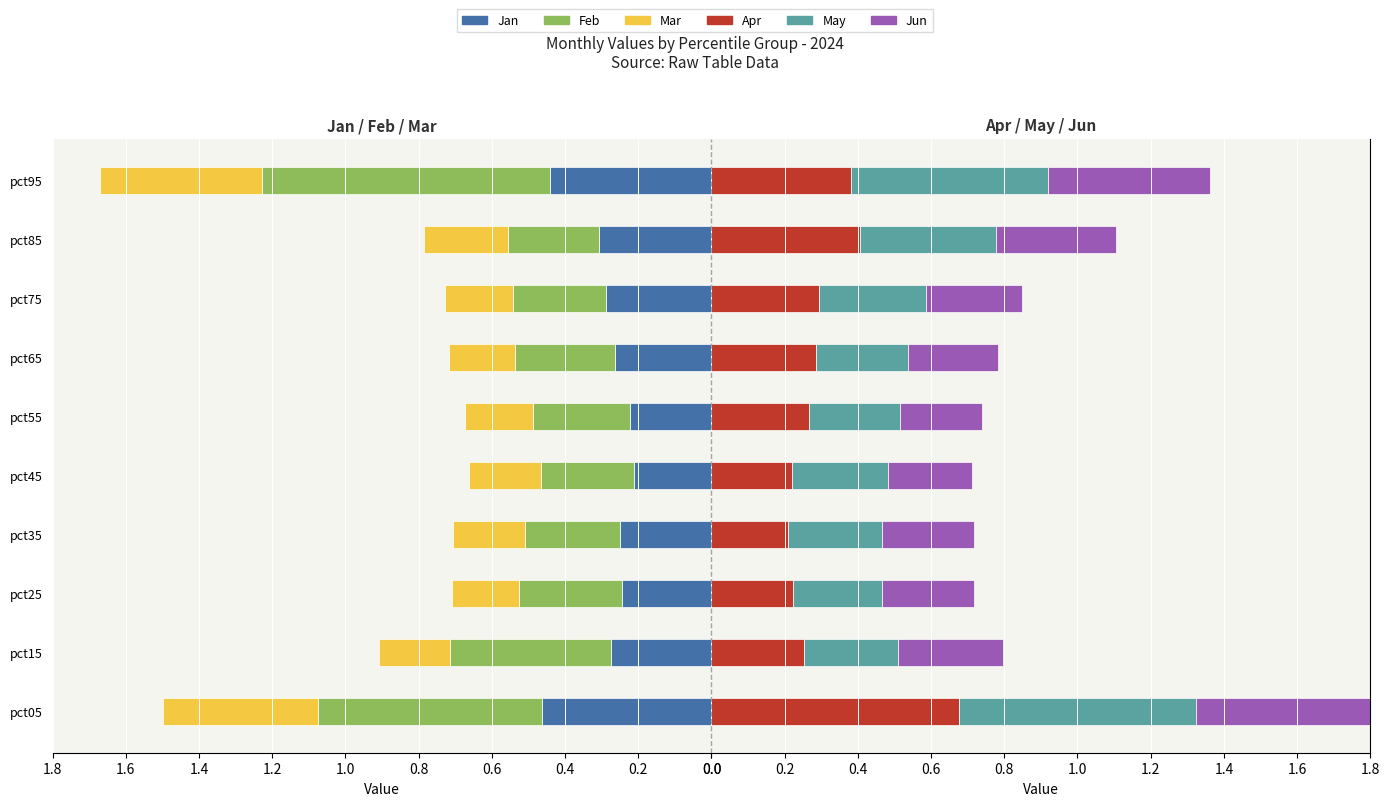

At how many categories does at least one series exceed 0?

10